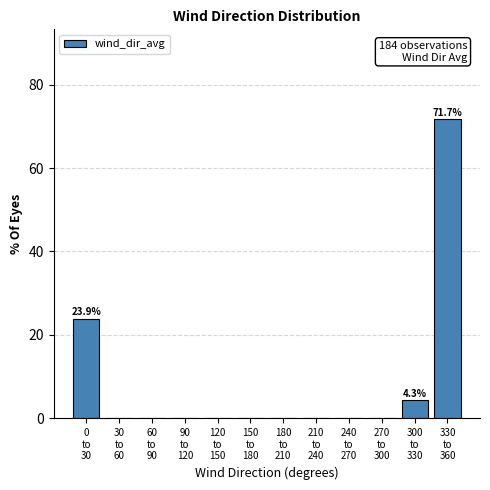

What is the sum of all values?

100.0